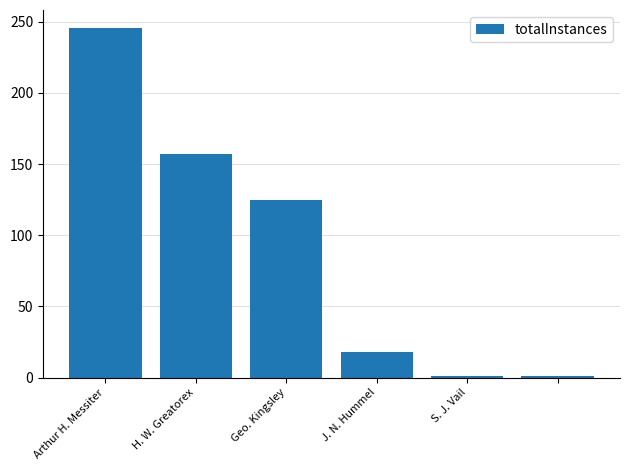

What is the difference between the second highest and second lowest values?

156